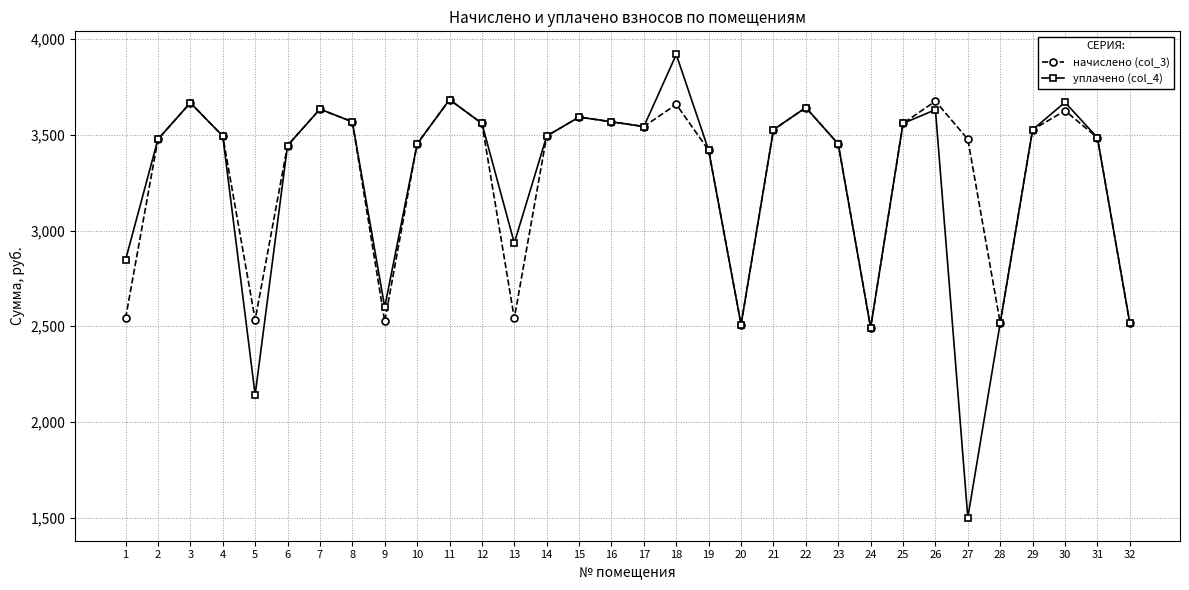

How many data points does each series have?

32